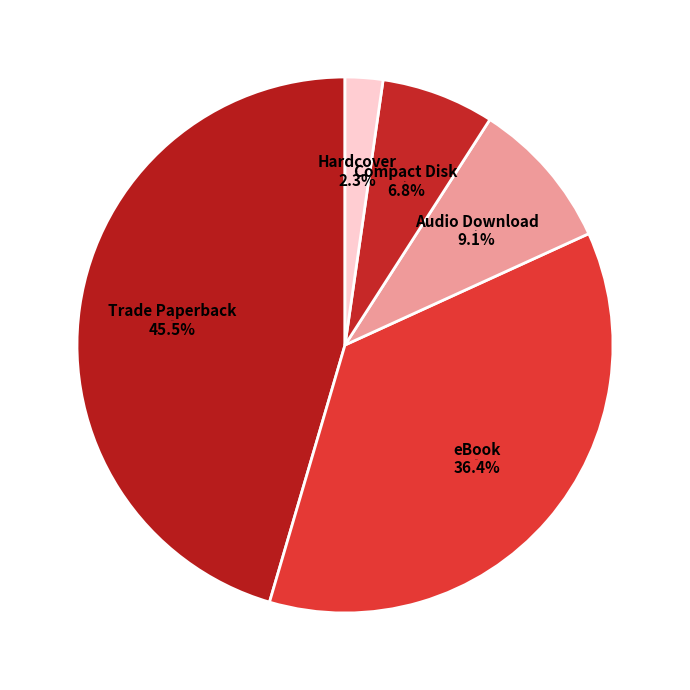

Which slice is the largest?

Trade Paperback